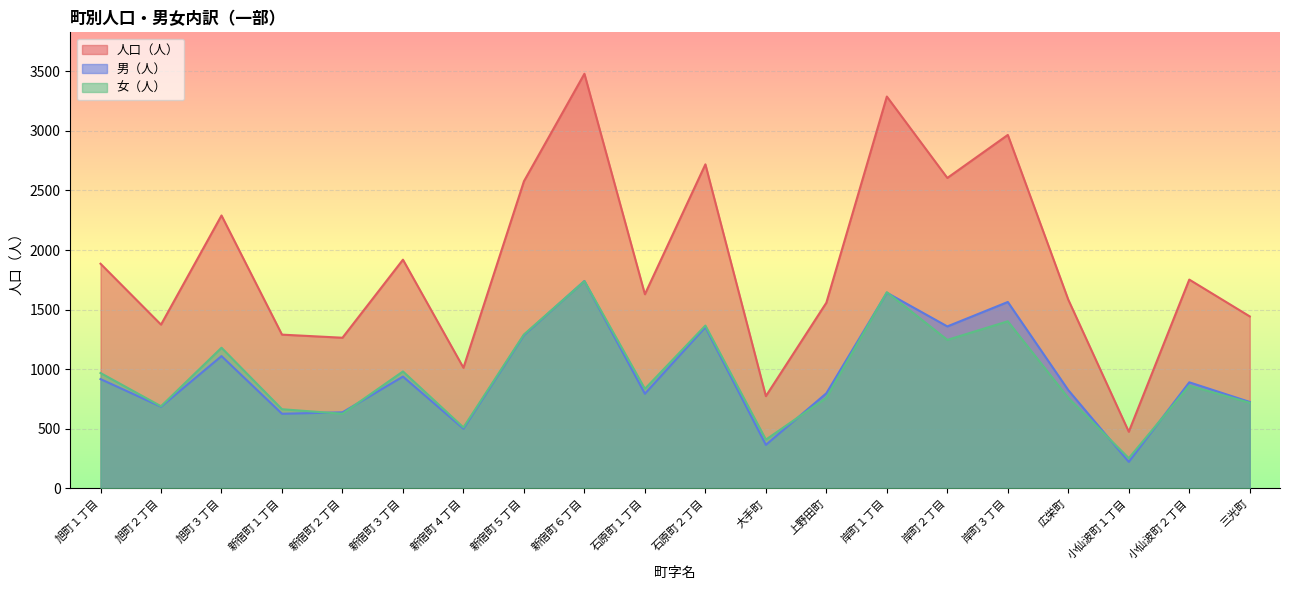

Which series has the largest range (max minus min)?

人口（人）